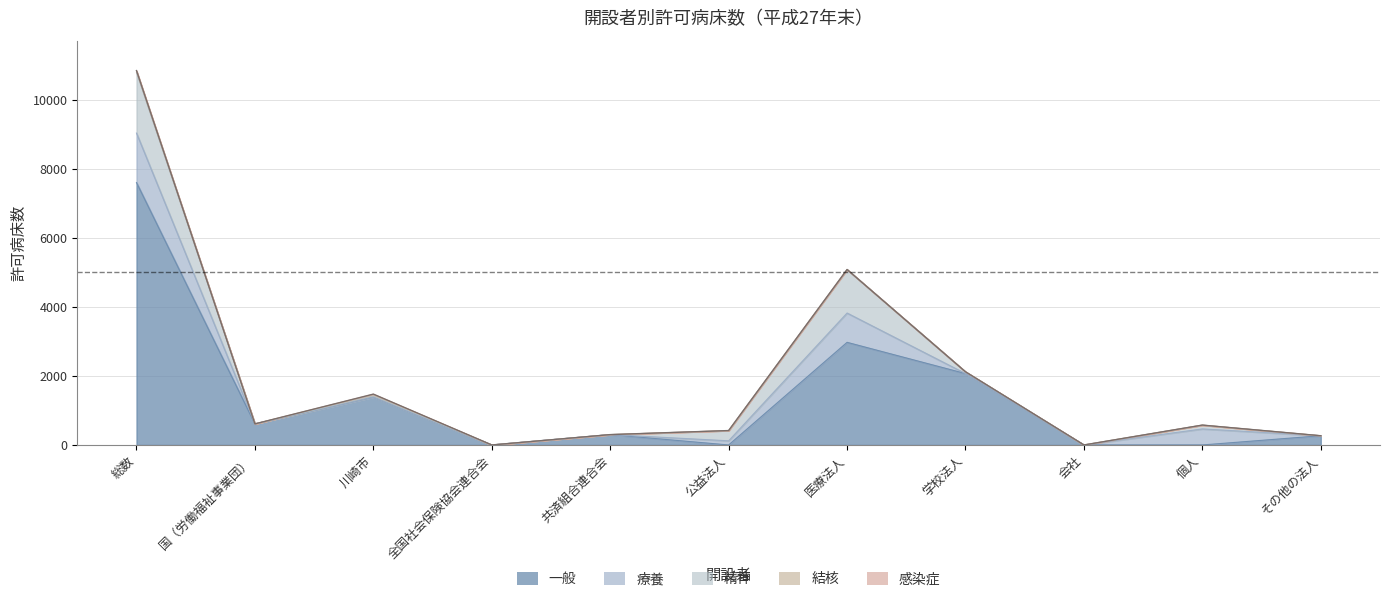

Which category has the highest value in the 一般 series?

総数